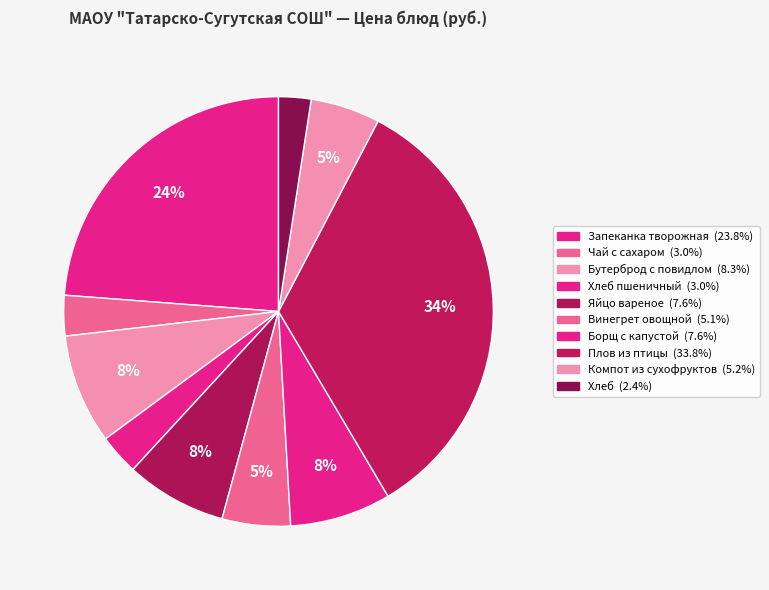

To the nearest percent, what is the average slice percentage?

10%